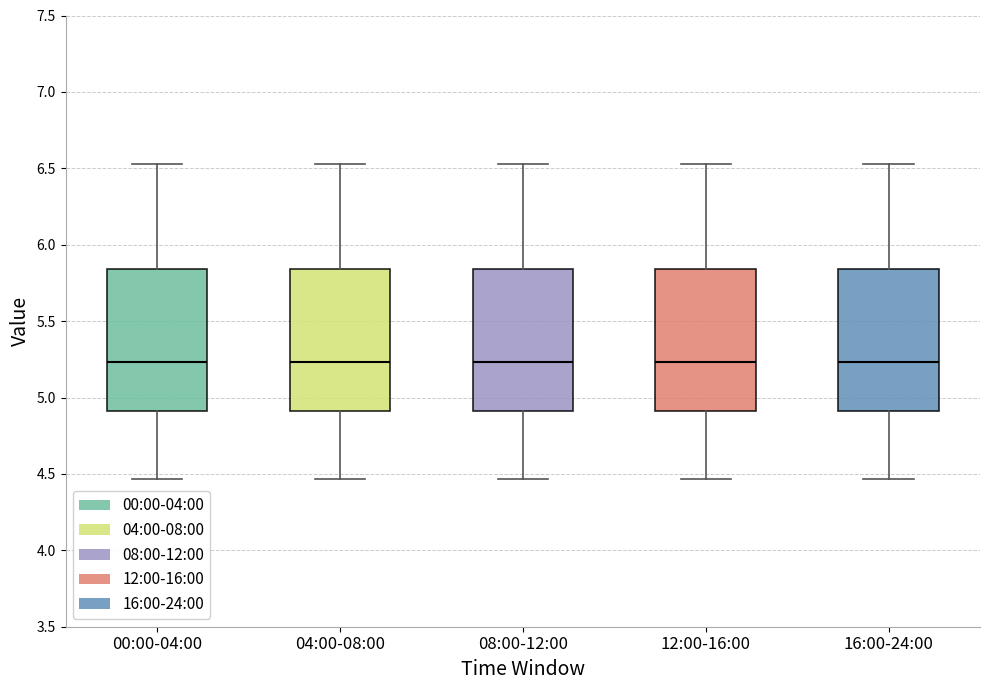

Reading left to right, read every box against the y-axis: the position of its median line, the range the box covers, and the ends of its whiskers. The values are not printed on the chart, so give them approximately, as read against the axis.

00:00-04:00: median 5.25, box 4.90 to 5.85, whiskers 4.45 to 6.55
04:00-08:00: median 5.25, box 4.90 to 5.85, whiskers 4.45 to 6.55
08:00-12:00: median 5.25, box 4.90 to 5.85, whiskers 4.45 to 6.55
12:00-16:00: median 5.25, box 4.90 to 5.85, whiskers 4.45 to 6.55
16:00-24:00: median 5.25, box 4.90 to 5.85, whiskers 4.45 to 6.55